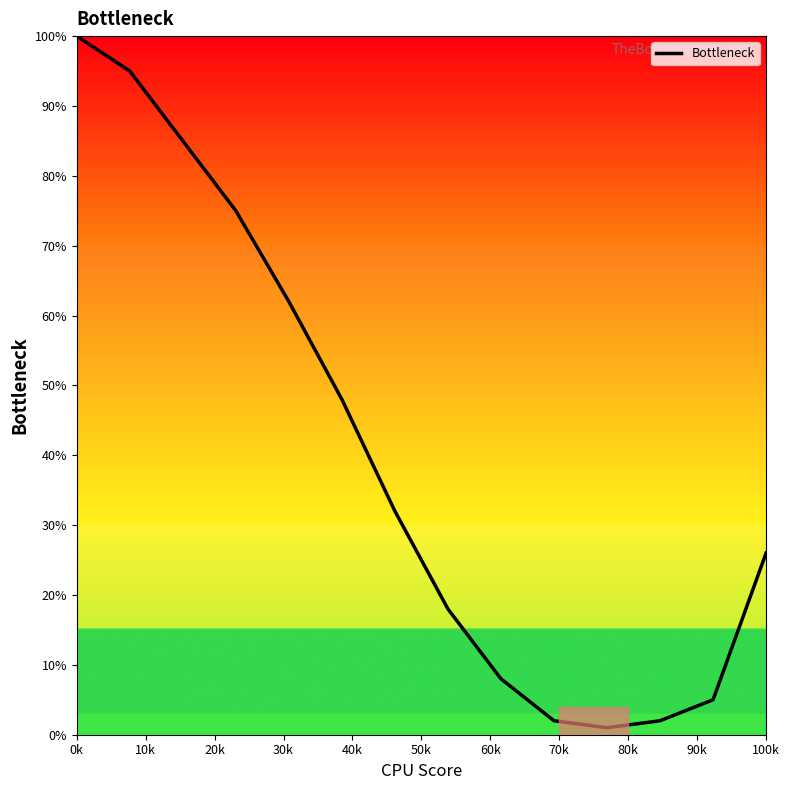

What is the difference between the maximum and minimum values?

99